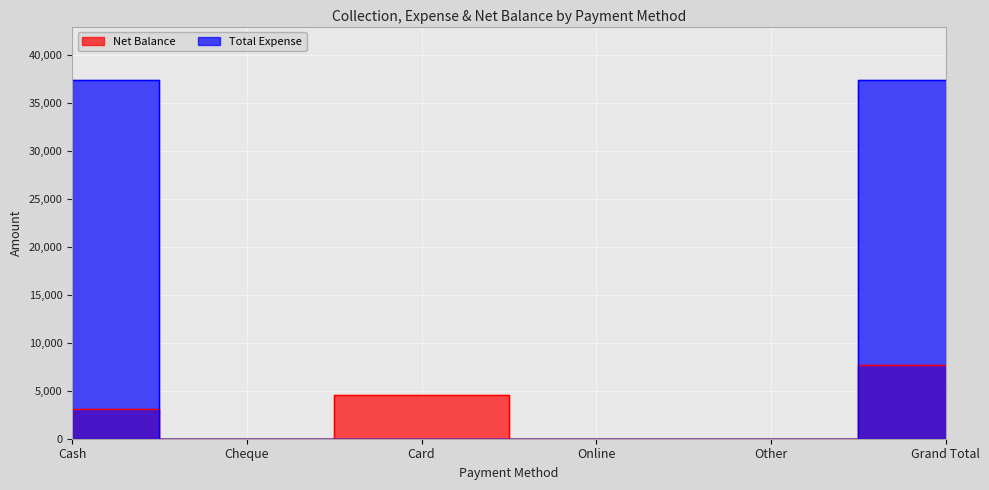

How many lines are shown in the chart?

2